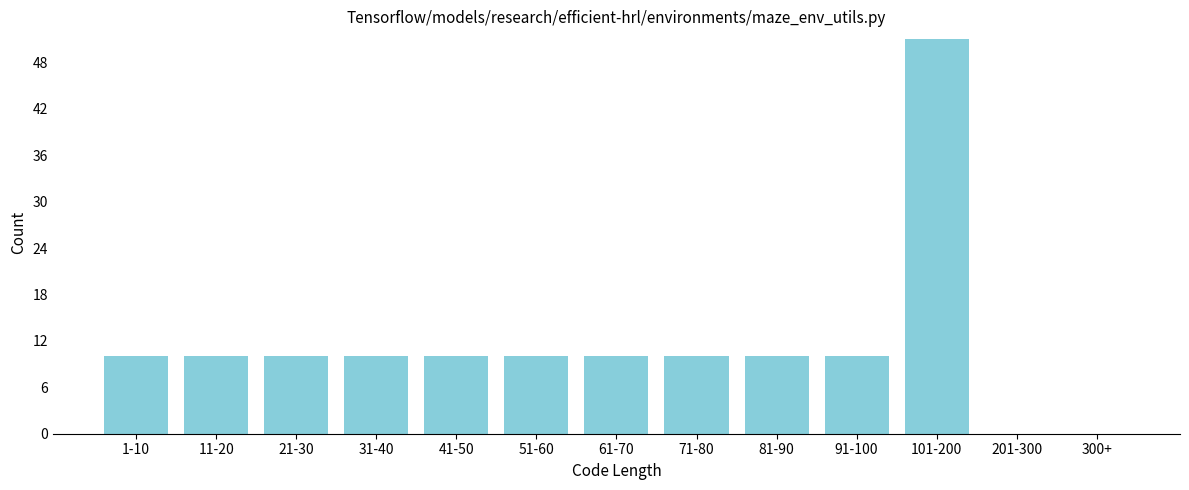

Reading right to left, transcribe all the data shown in this chart.

300+=0	201-300=0	101-200=51	91-100=10	81-90=10	71-80=10	61-70=10	51-60=10	41-50=10	31-40=10	21-30=10	11-20=10	1-10=10